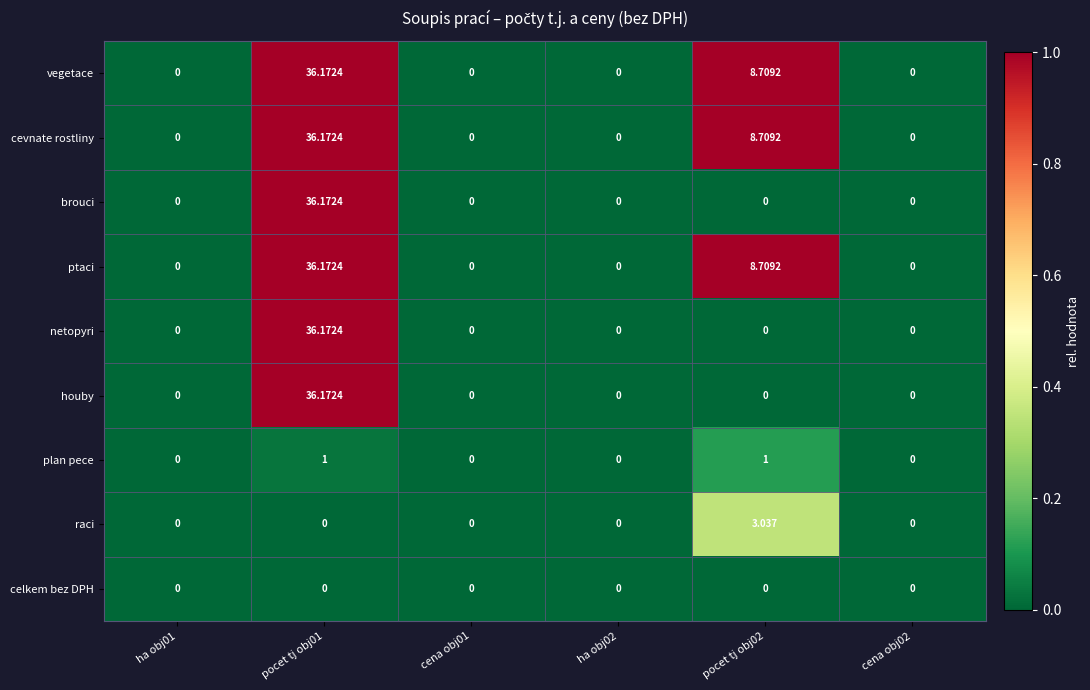

Is the value of plan pece at cena obj01 greater than the value of houby at pocet tj obj01?

No